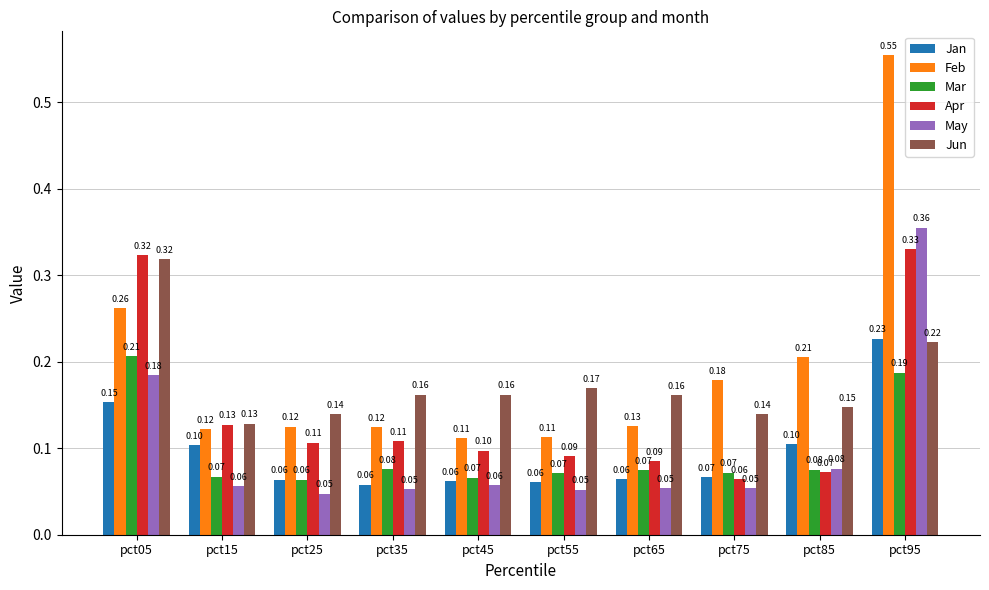

Rank the series by their maximum value, from highest to lowest.

Feb, May, Apr, Jun, Jan, Mar